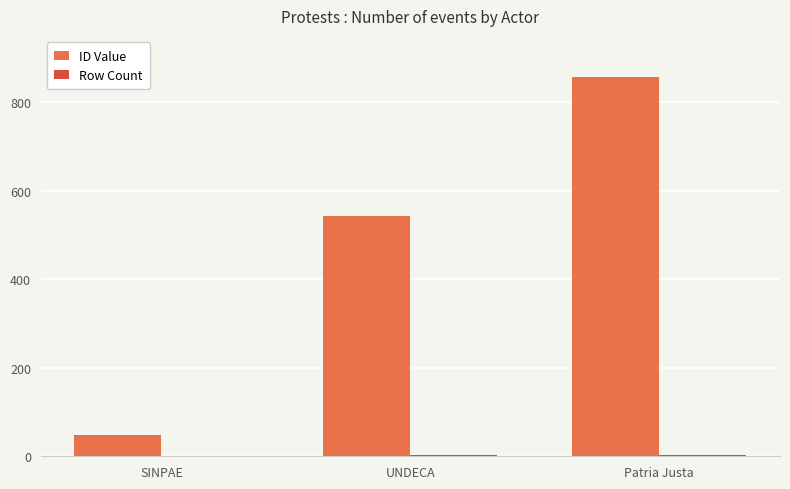

The ID Value series shows 49 at SINPAE. True or false?

True